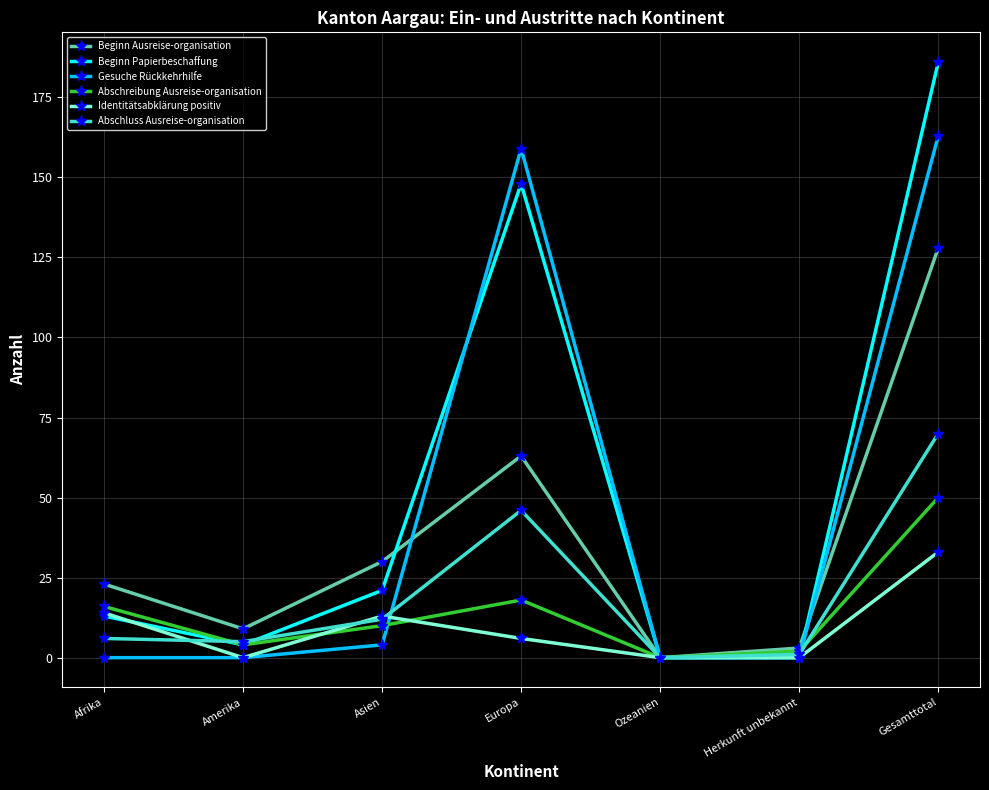

What is the greatest value displayed?

186